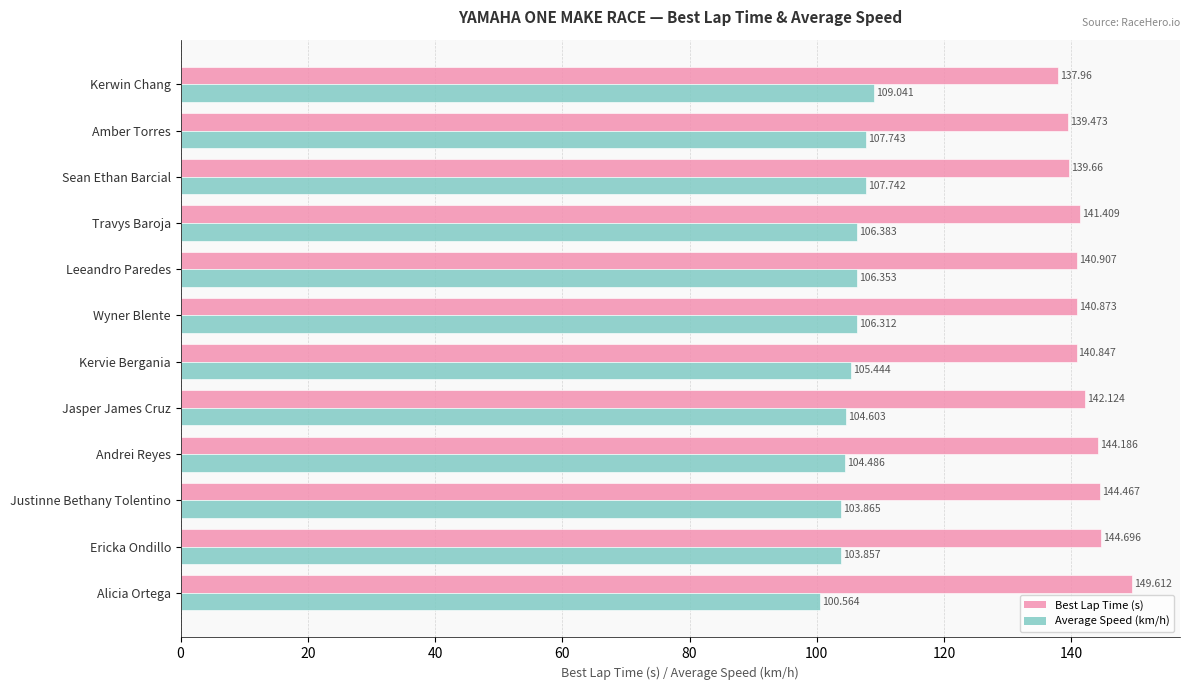

Which series has the widest spread of values?

Best Lap Time (s)